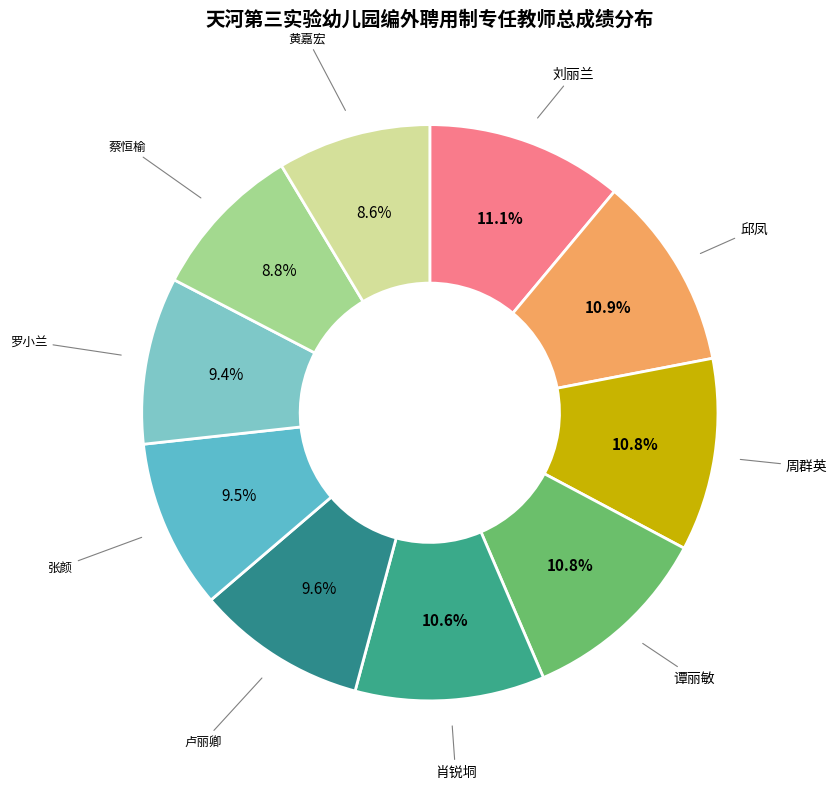

Is 邱凤 the majority of the pie?

No